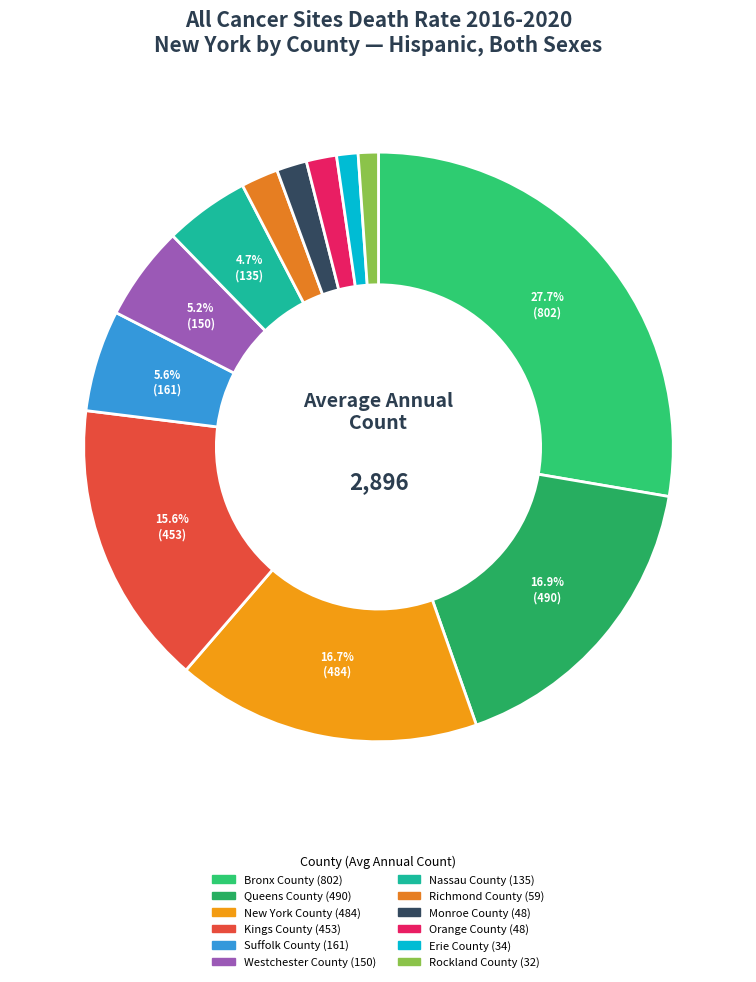

How many segments does this pie chart have?

12